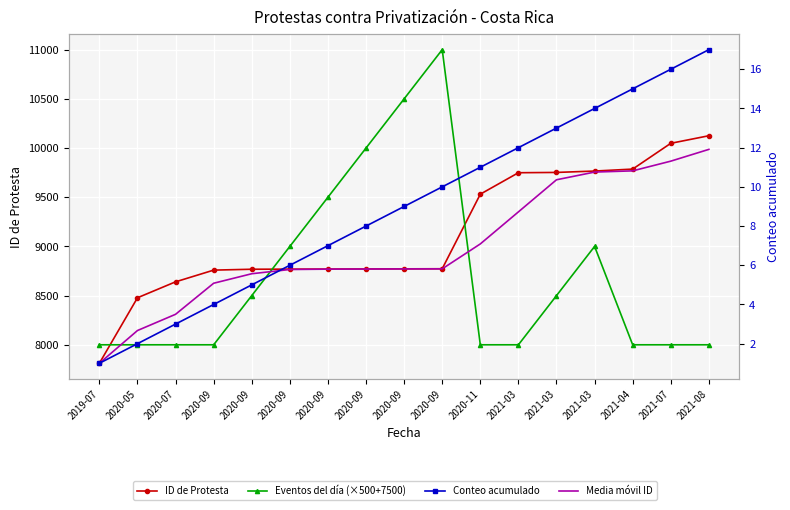

How many data points in ID de Protesta are above 8772?

8